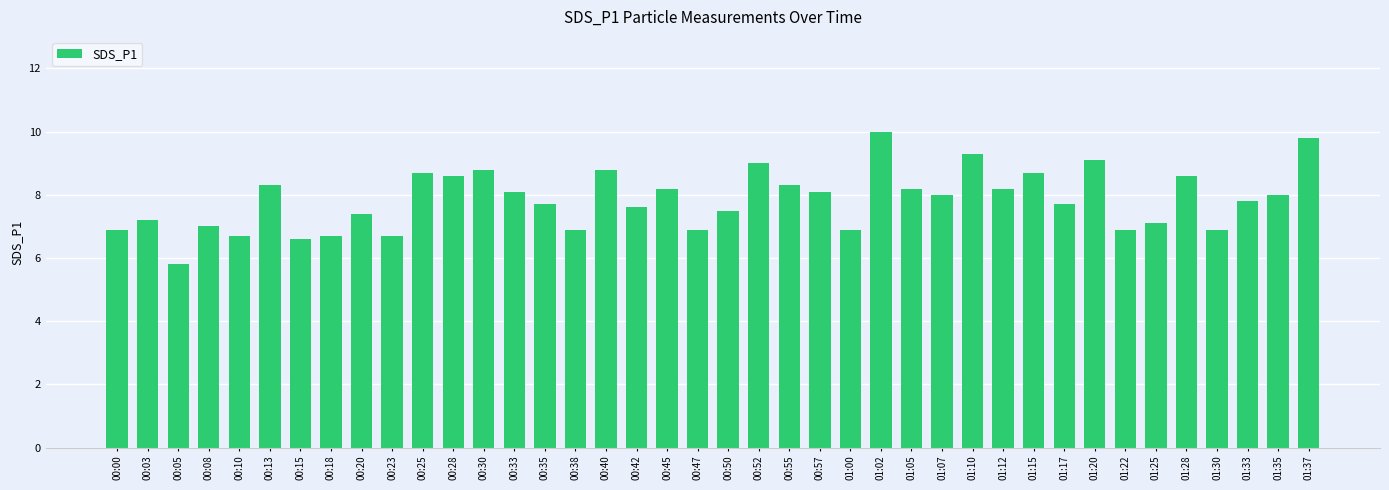

What value does the data have at 01:28?

8.6